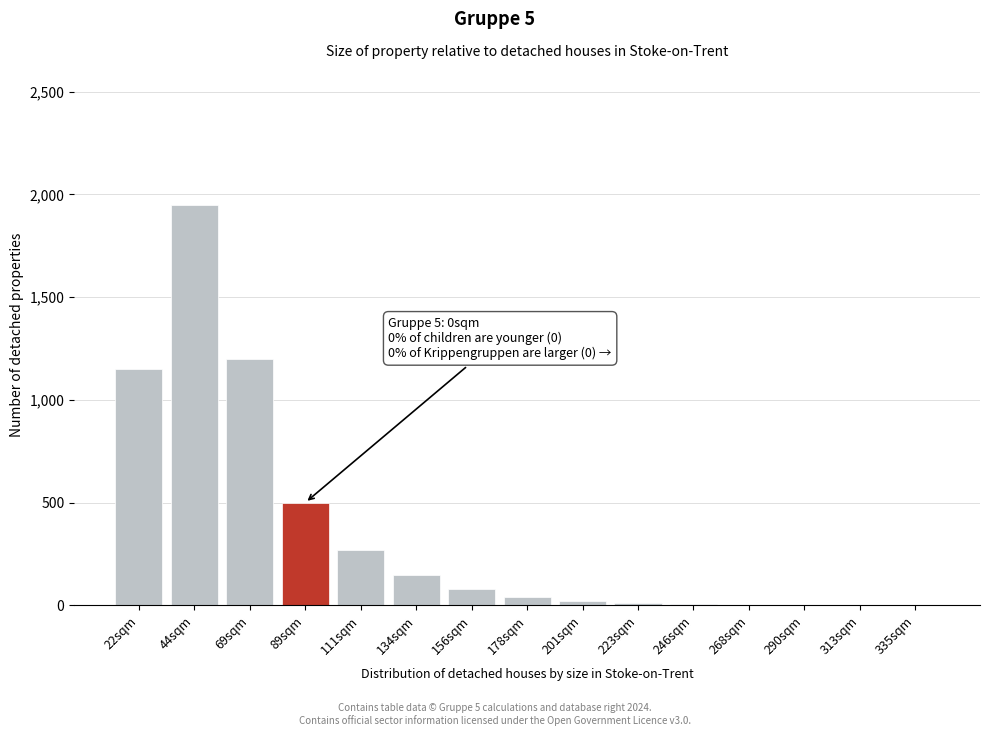

What is the sum of all values?

5382